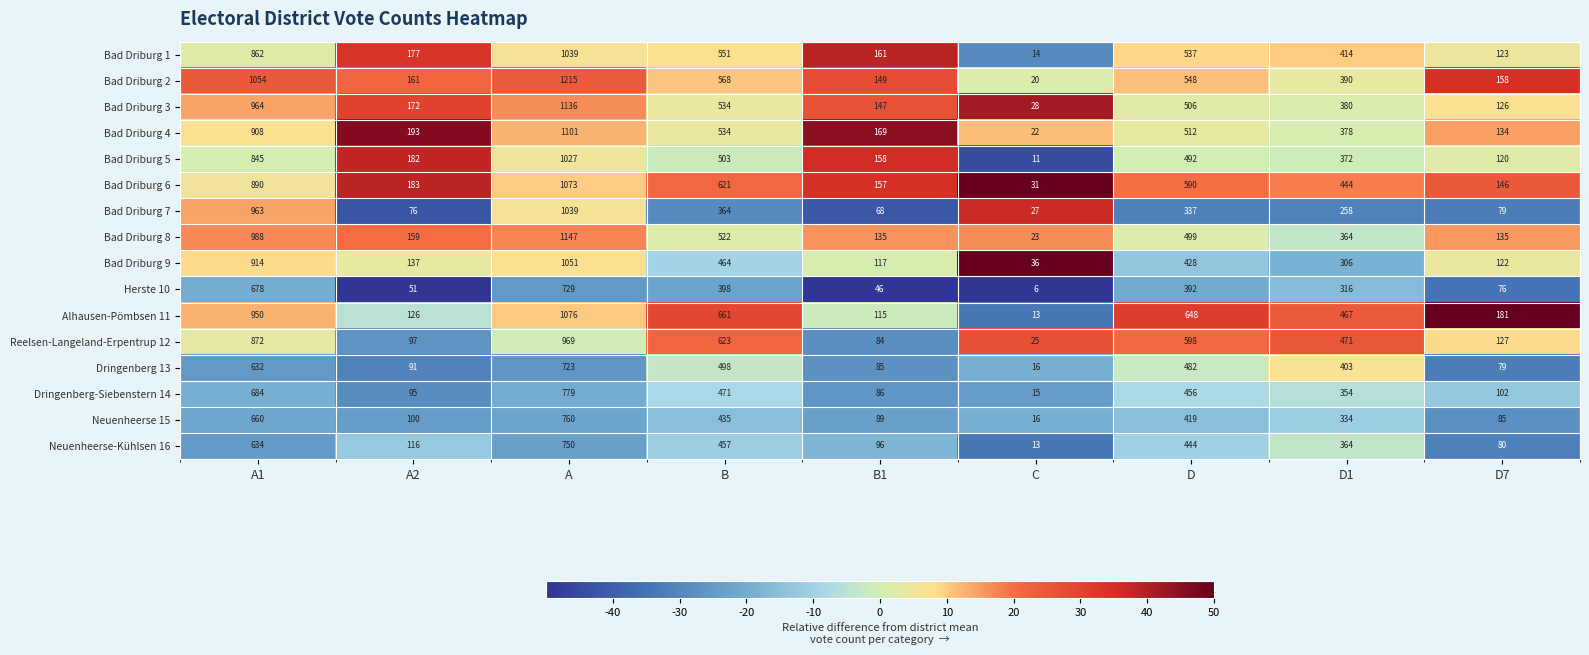

Which series changed the most between A1 and C?

Bad Driburg 2